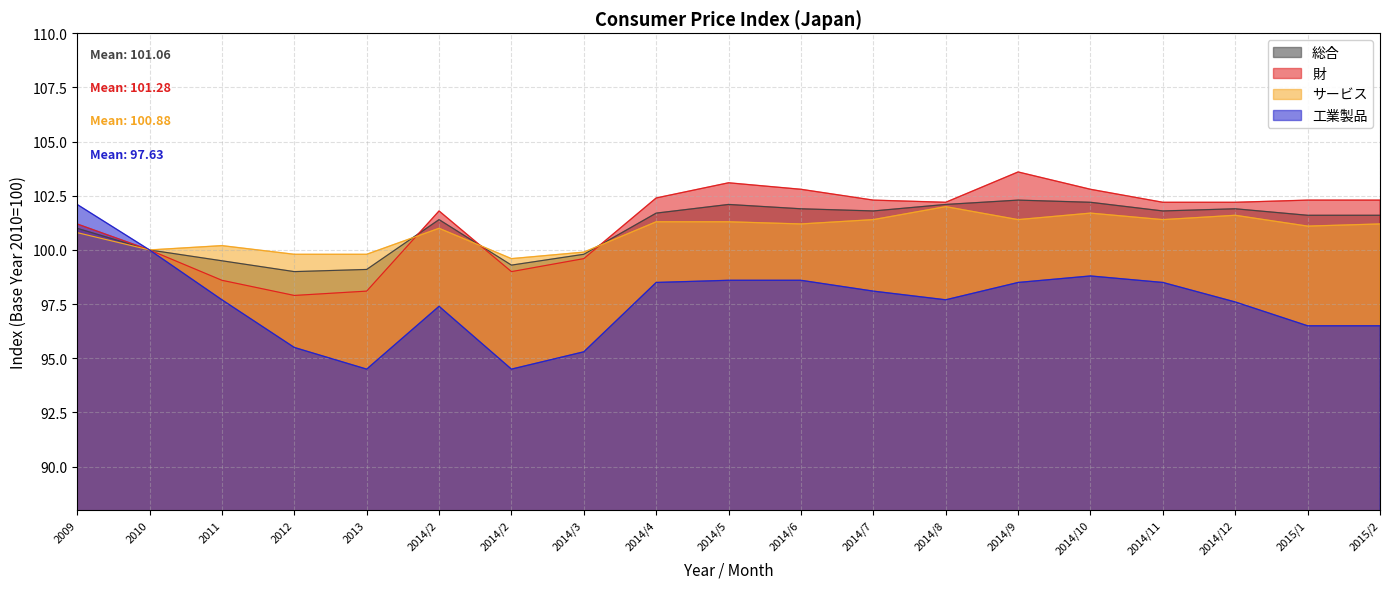

Reading left to right, transcribe all the data shown in this chart.

総合: 2009=101.0	2010=100.0	2011=99.5	2012=99.0	2013=99.1	2014/2=101.4	2014/2=99.3	2014/3=99.8	2014/4=101.7	2014/5=102.1	2014/6=101.9	2014/7=101.8	2014/8=102.1	2014/9=102.3	2014/10=102.2	2014/11=101.8	2014/12=101.9	2015/1=101.6	2015/2=101.6
財: 2009=101.2	2010=100.0	2011=98.6	2012=97.9	2013=98.1	2014/2=101.8	2014/2=99.0	2014/3=99.6	2014/4=102.4	2014/5=103.1	2014/6=102.8	2014/7=102.3	2014/8=102.2	2014/9=103.6	2014/10=102.8	2014/11=102.2	2014/12=102.2	2015/1=102.3	2015/2=102.3
サービス: 2009=100.8	2010=100.0	2011=100.2	2012=99.8	2013=99.8	2014/2=101.0	2014/2=99.6	2014/3=99.9	2014/4=101.3	2014/5=101.3	2014/6=101.2	2014/7=101.4	2014/8=102.0	2014/9=101.4	2014/10=101.7	2014/11=101.4	2014/12=101.6	2015/1=101.1	2015/2=101.2
工業製品: 2009=102.1	2010=100.0	2011=97.7	2012=95.5	2013=94.5	2014/2=97.4	2014/2=94.5	2014/3=95.3	2014/4=98.5	2014/5=98.6	2014/6=98.6	2014/7=98.1	2014/8=97.7	2014/9=98.5	2014/10=98.8	2014/11=98.5	2014/12=97.6	2015/1=96.5	2015/2=96.5